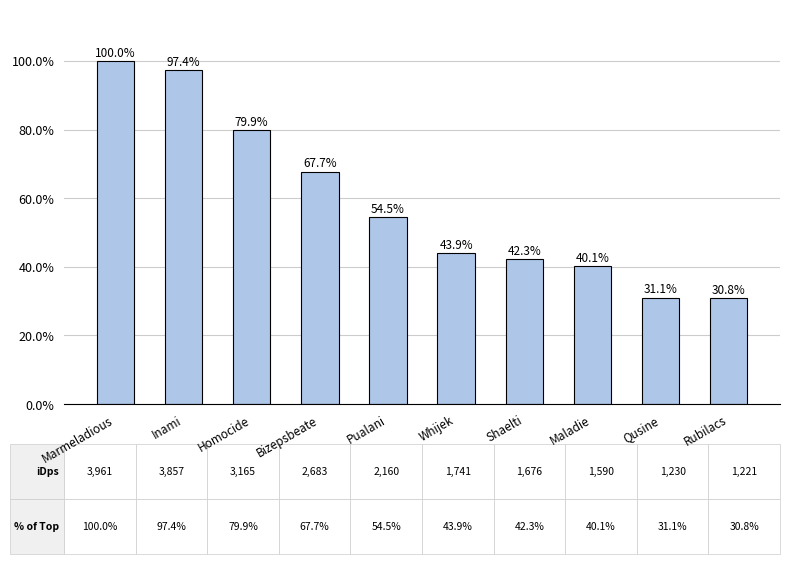

What is the label of the 7th bar from the right?

Bizepsbeate